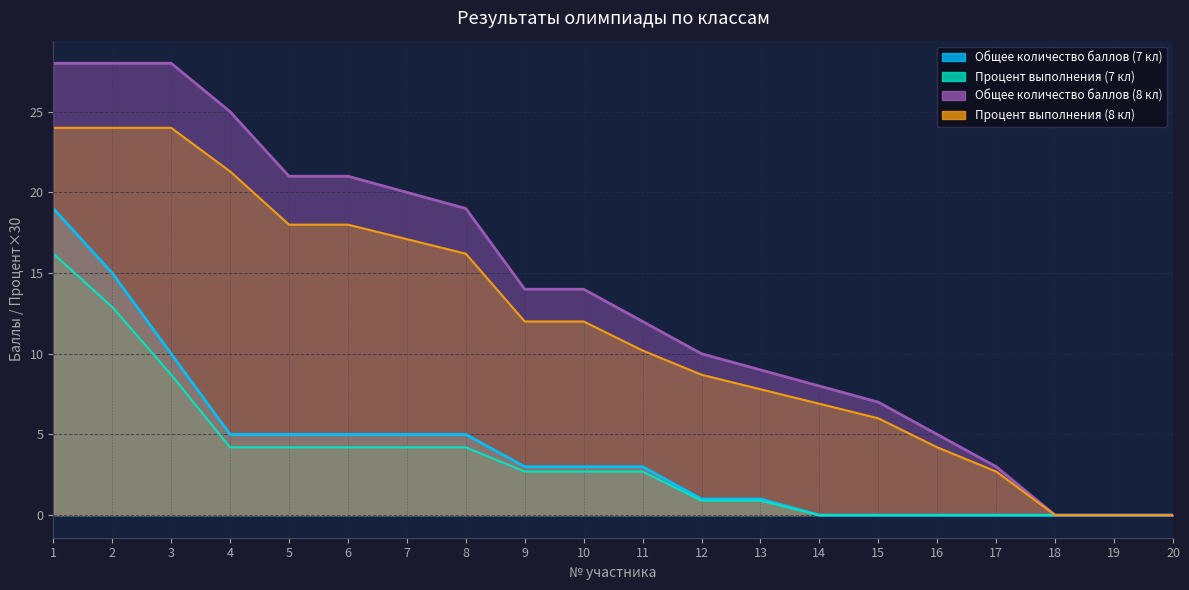

What are all the series names shown in the legend?

Общее количество баллов (7 кл), Процент выполнения (7 кл), Общее количество баллов (8 кл), Процент выполнения (8 кл)